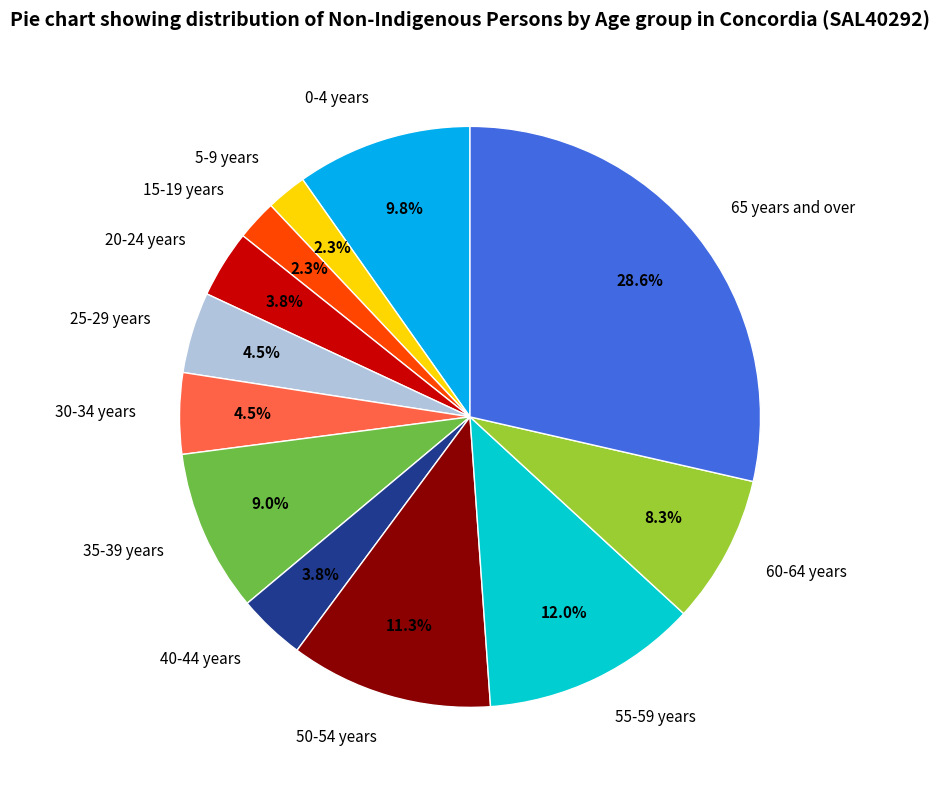

What is the largest slice in the pie chart?

65 years and over